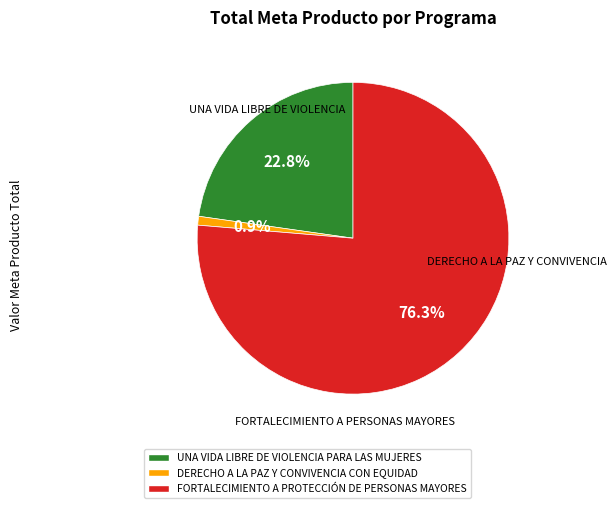

Is there any slice that represents more than half of the pie?

Yes